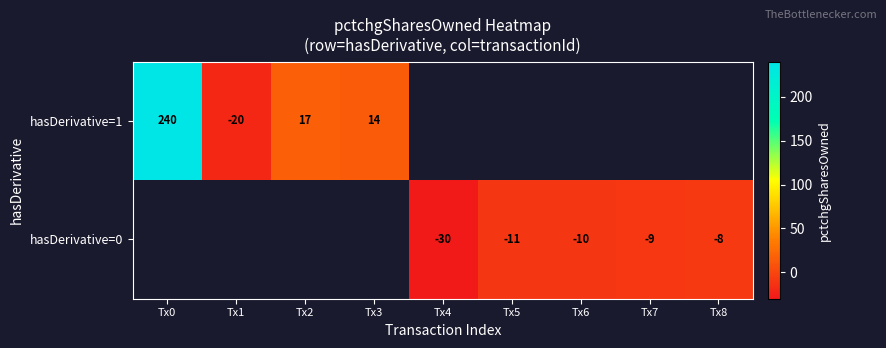

Is it true that hasDerivative=1 equals 240 at Tx0?

True